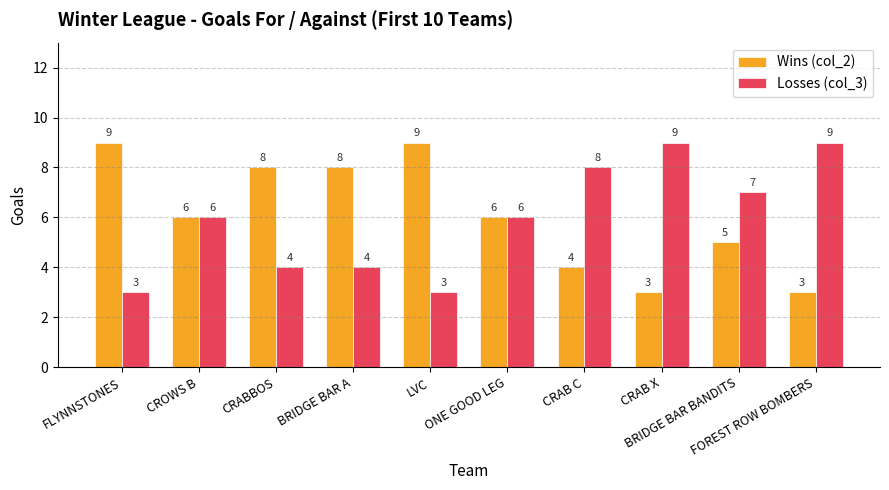

Is it true that Wins (col_2) equals 8 at BRIDGE BAR A?

True